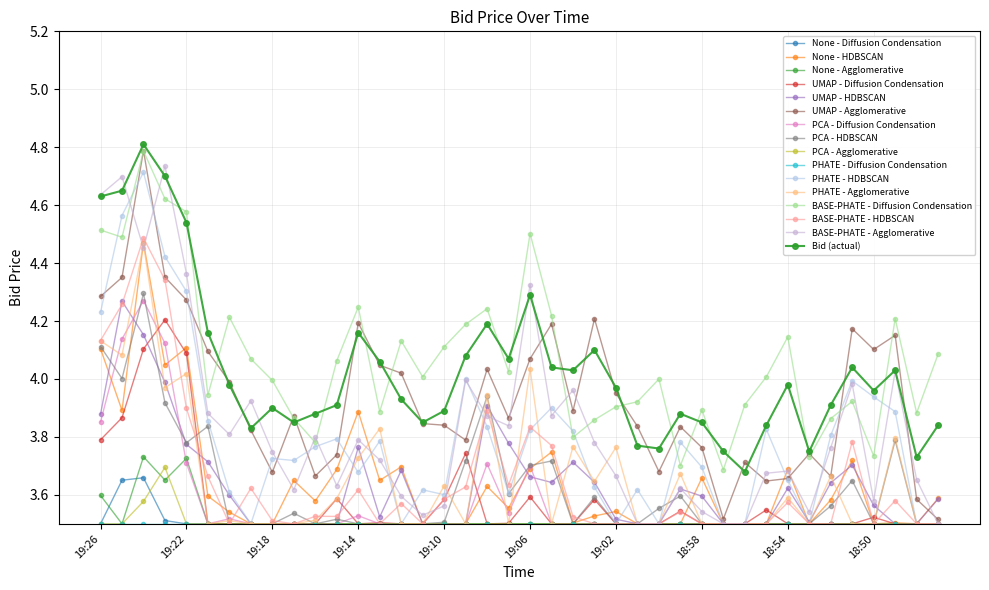

How many lines are shown in the chart?

16